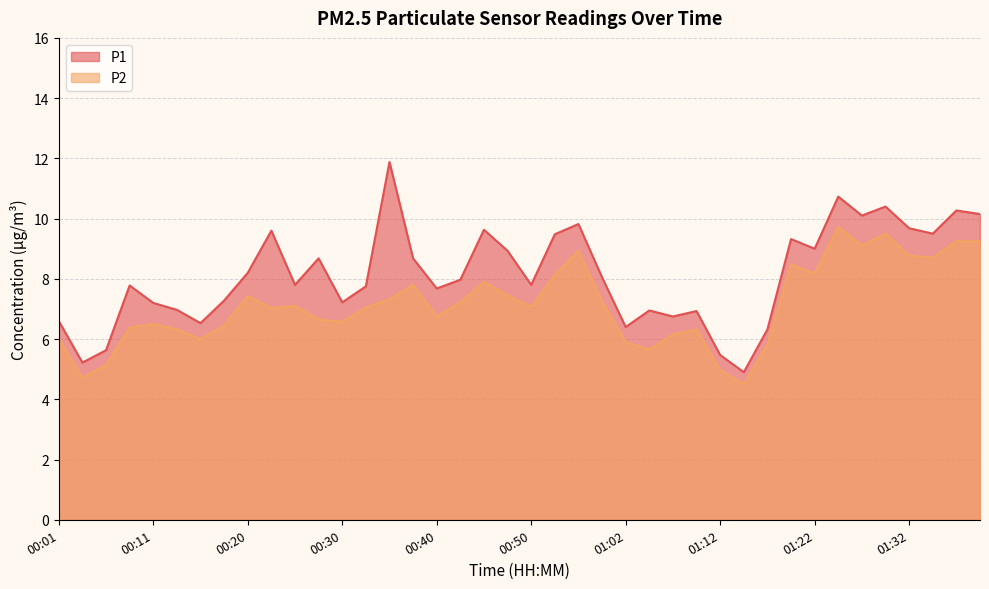

True or false: P1 and P2 intersect in this chart.

False